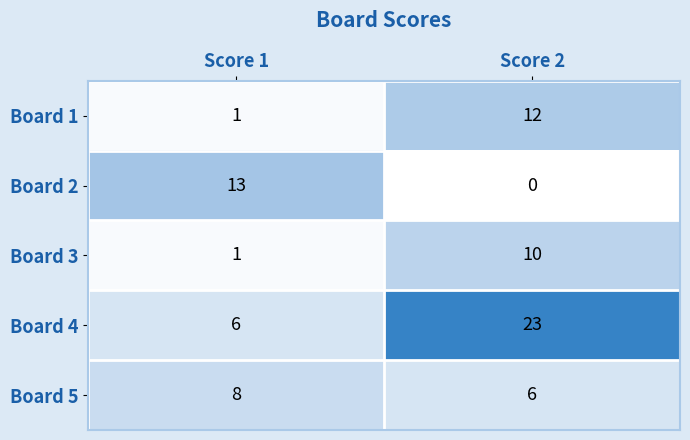

Reading right to left, what are all the values shown in this chart?

Board 1: Score 2=12	Score 1=1
Board 2: Score 2=0	Score 1=13
Board 3: Score 2=10	Score 1=1
Board 4: Score 2=23	Score 1=6
Board 5: Score 2=6	Score 1=8